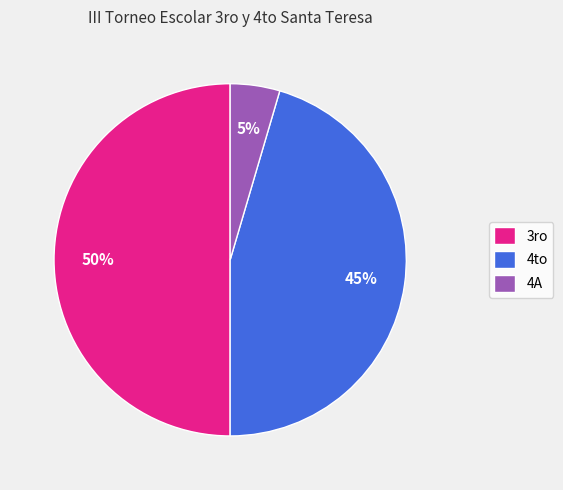

What is the ratio of the value at 3ro to the value at 4to?

1.1